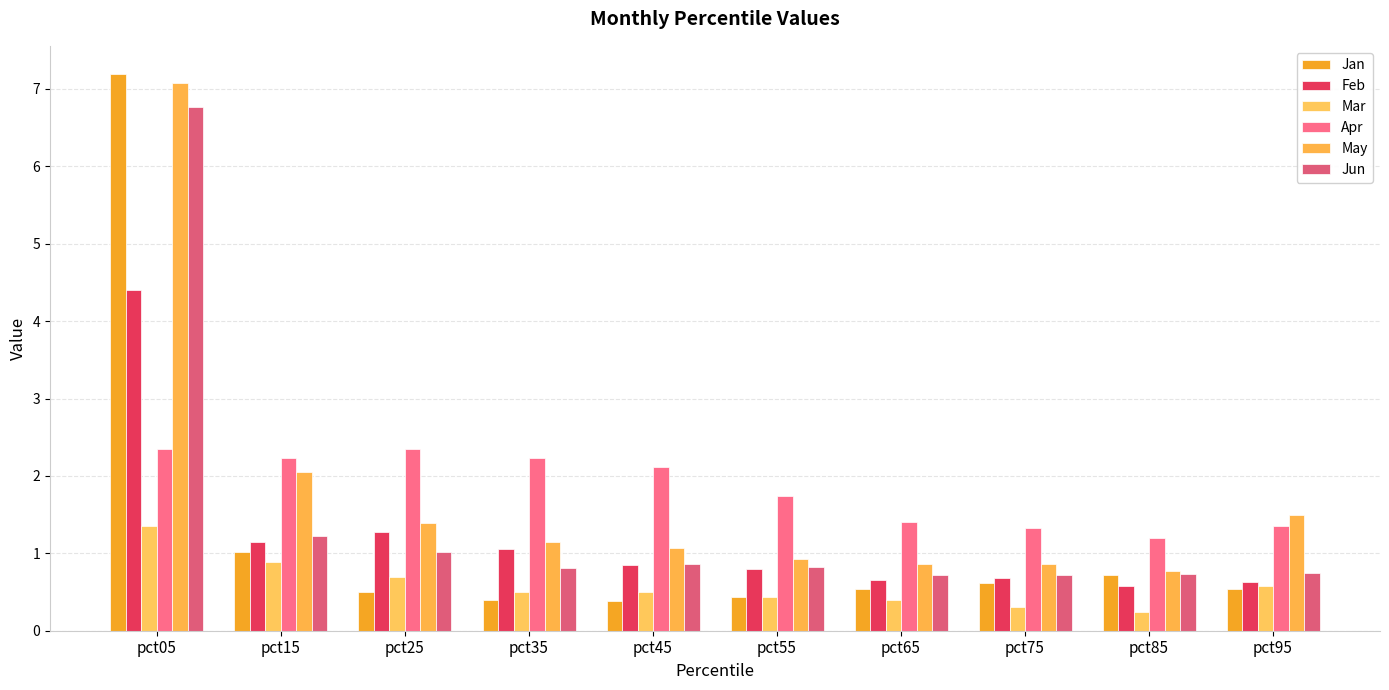

At how many categories does at least one series exceed 0?

10